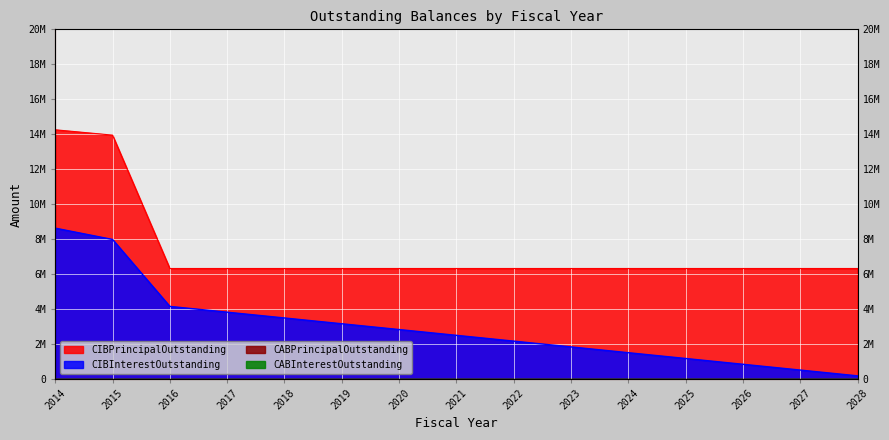

Reading left to right, extract all data points from this chart.

CIBPrincipalOutstanding: 2014=14250000.0	2015=13945000.0	2016=6310000.0	2017=6310000.0	2018=6310000.0	2019=6310000.0	2020=6310000.0	2021=6310000.0	2022=6310000.0	2023=6310000.0	2024=6310000.0	2025=6310000.0	2026=6310000.0	2027=6310000.0	2028=6310000.0
CIBInterestOutstanding: 2014=8620287.5	2015=7972712.5	2016=4140937.5	2017=3809662.5	2018=3478387.5	2019=3147112.5	2020=2815837.5	2021=2484562.5	2022=2153287.5	2023=1822012.5	2024=1490737.5	2025=1159462.5	2026=828187.5	2027=496912.5	2028=165637.5